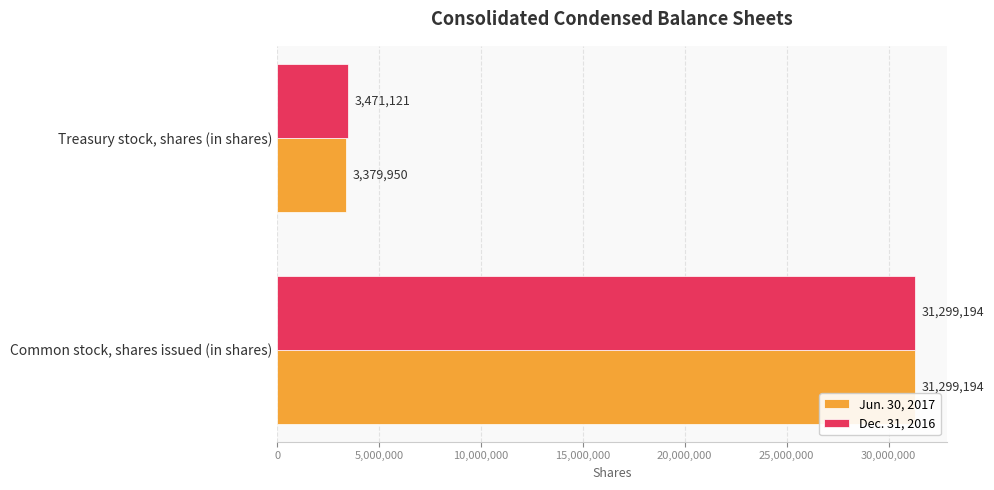

Rank the categories by Jun. 30, 2017 value from highest to lowest.

Common stock, shares issued (in shares), Treasury stock, shares (in shares)